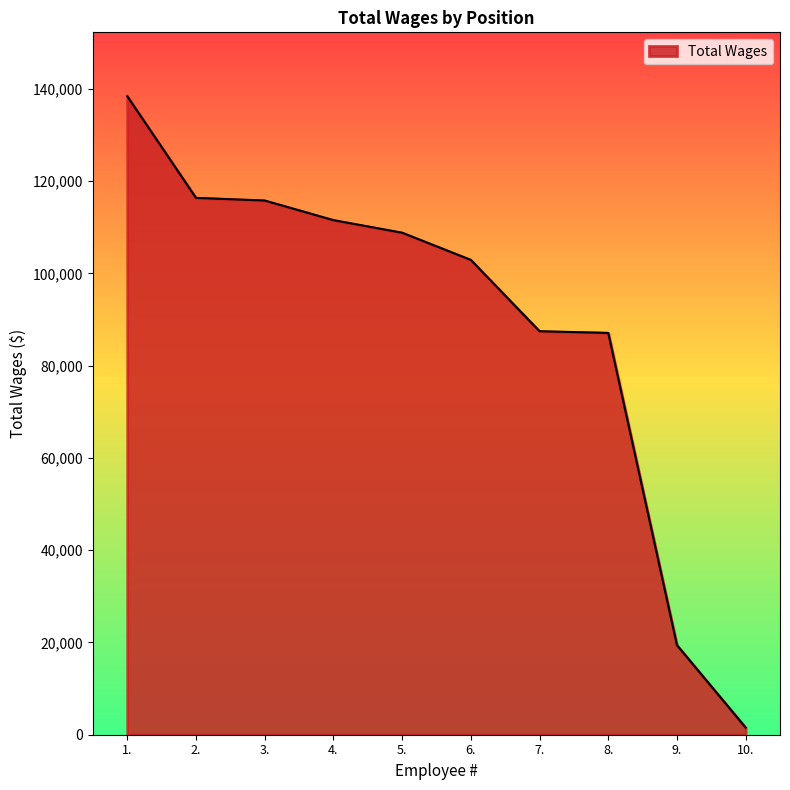

What is the difference between the maximum and minimum values?

136902